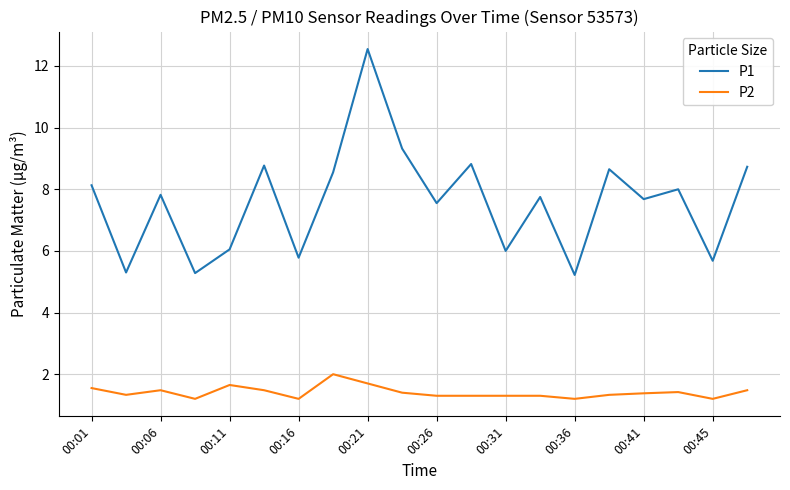

What is the maximum value for P1?

12.6